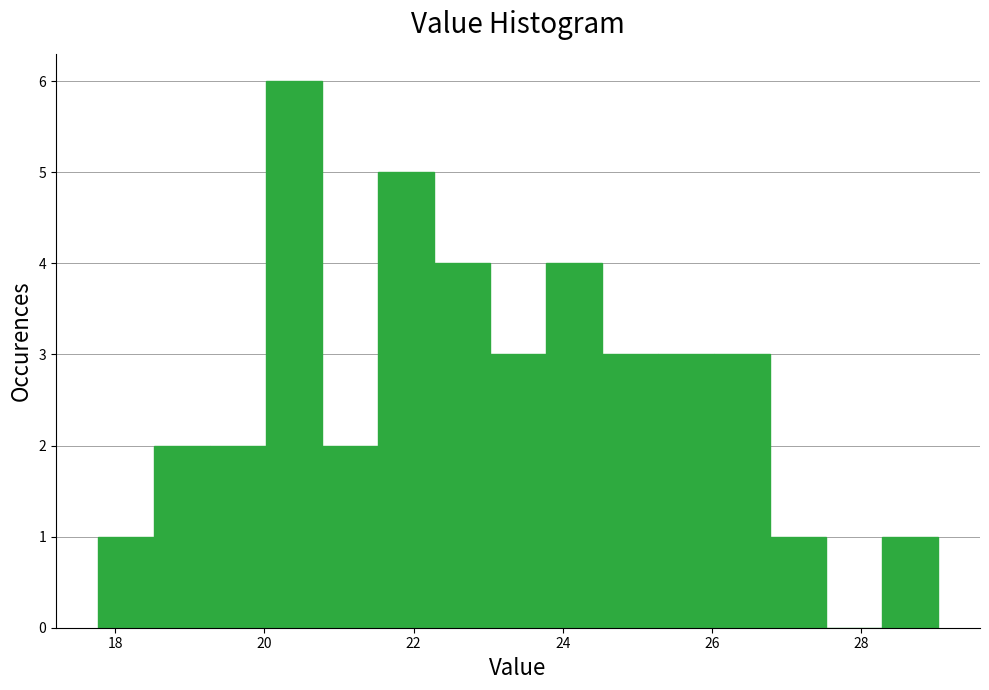

Read against the x-axis, roughly where is the centre of the tallest bar?

20.4